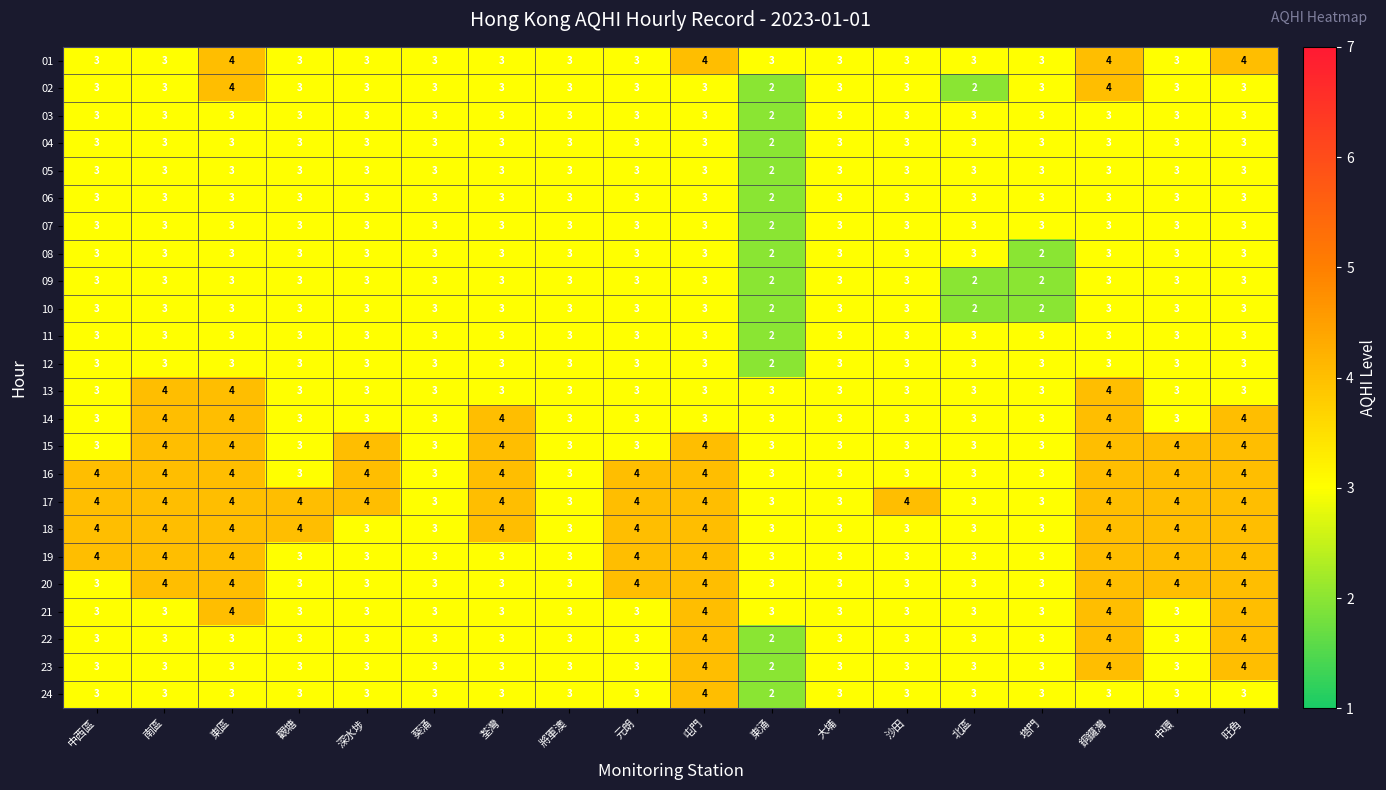

What is the difference between the highest and lowest values at 中環?

1